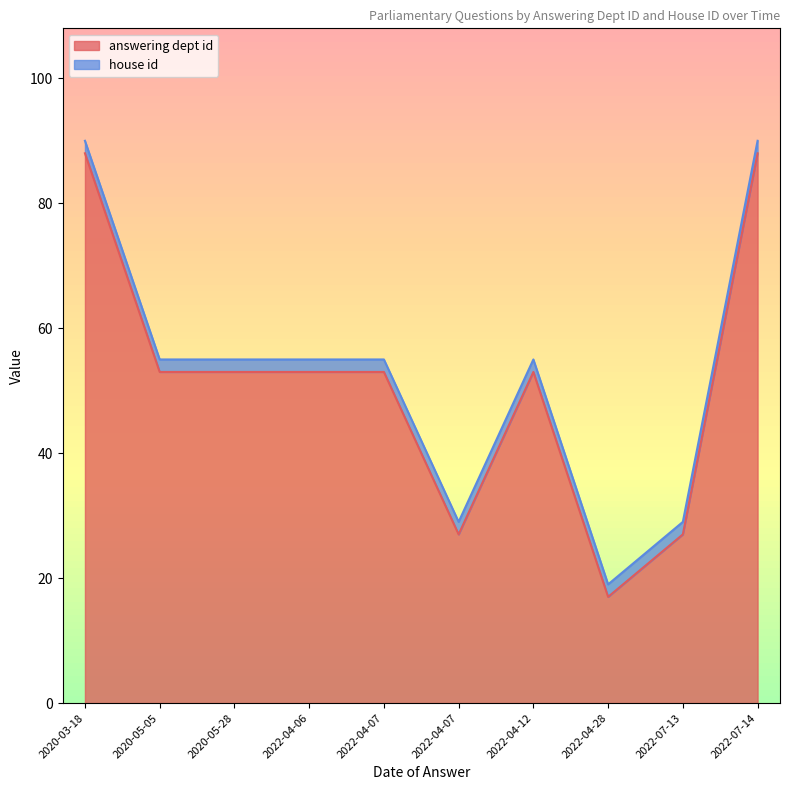

What is the label of the 4th point from the left?

2022-04-06